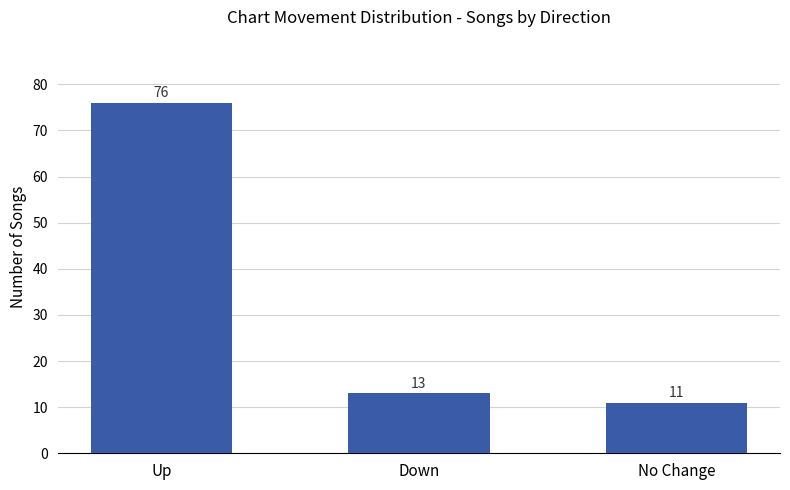

Which label corresponds to the smallest value in the chart?

No Change